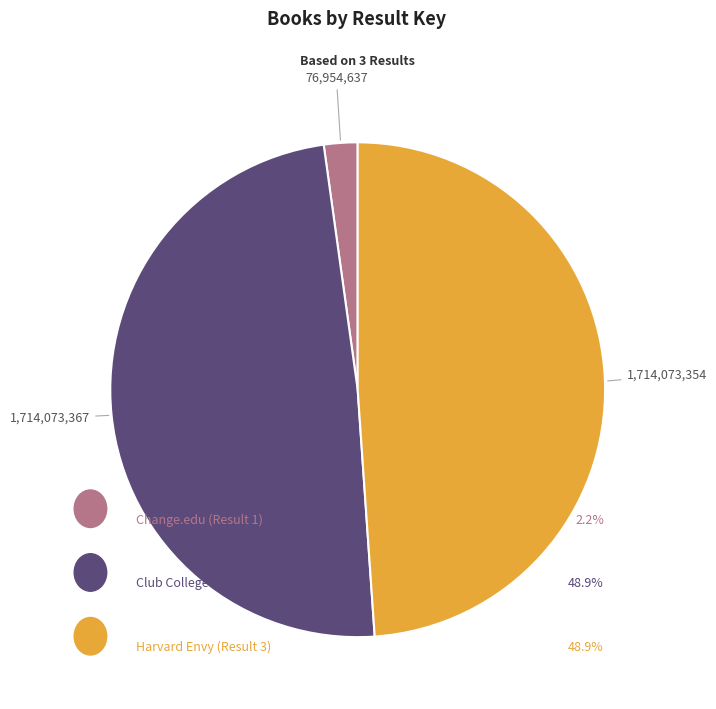

Is there any slice that represents more than half of the pie?

No